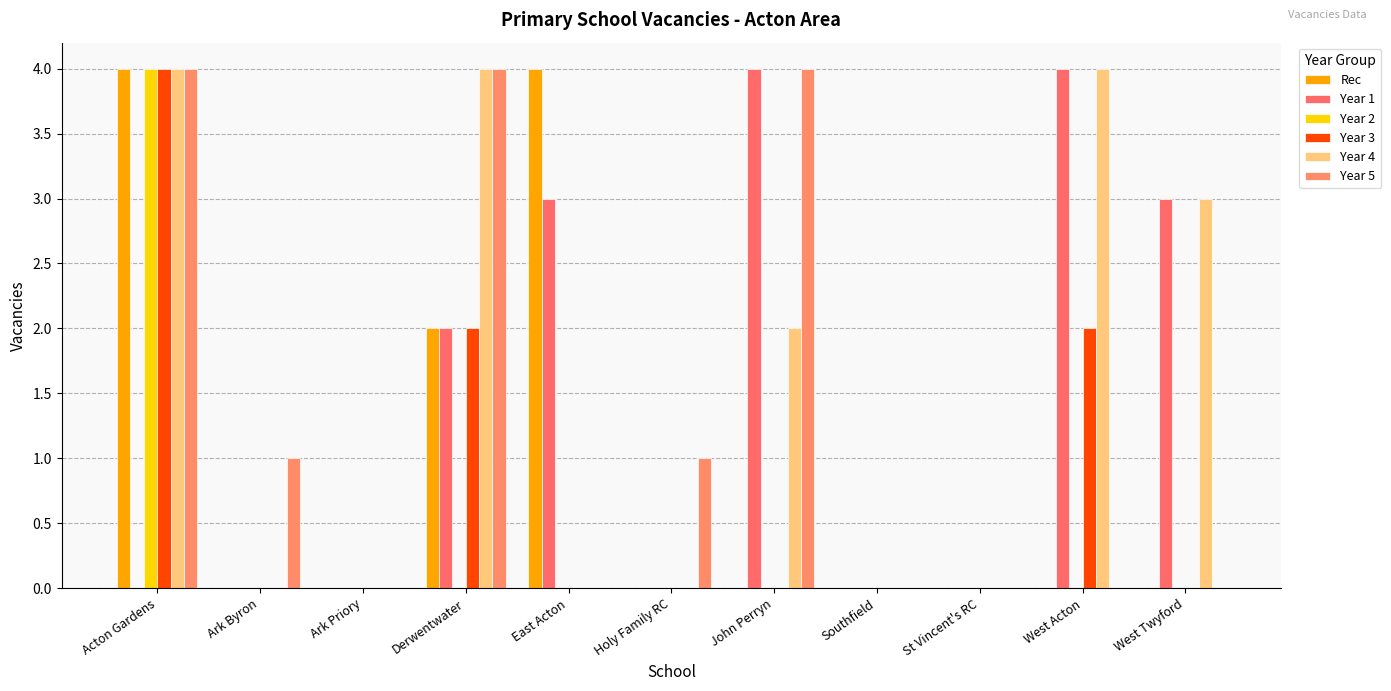

How many data points does each series have?

11